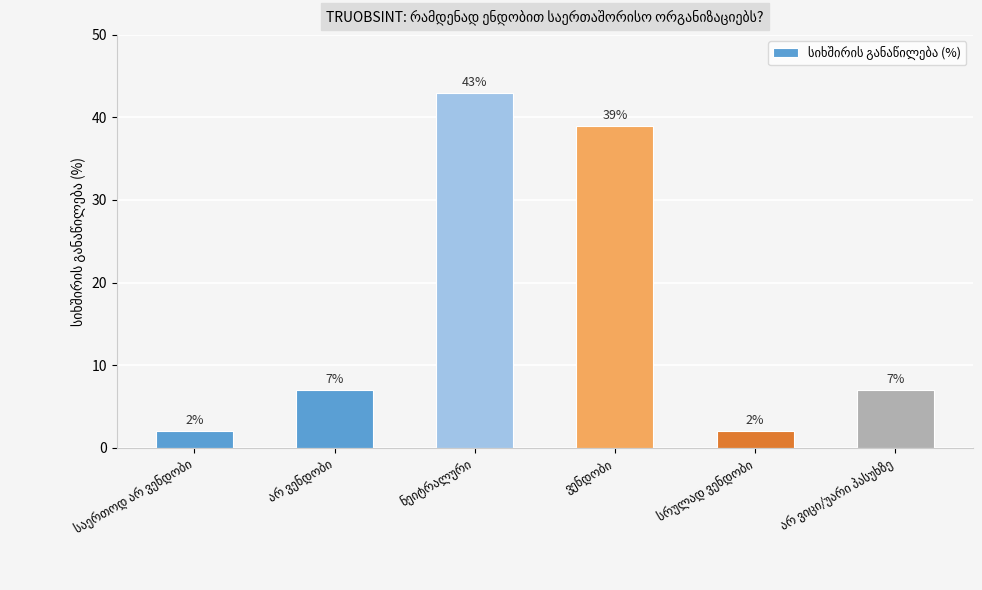

What is the difference between the maximum and minimum values?

41